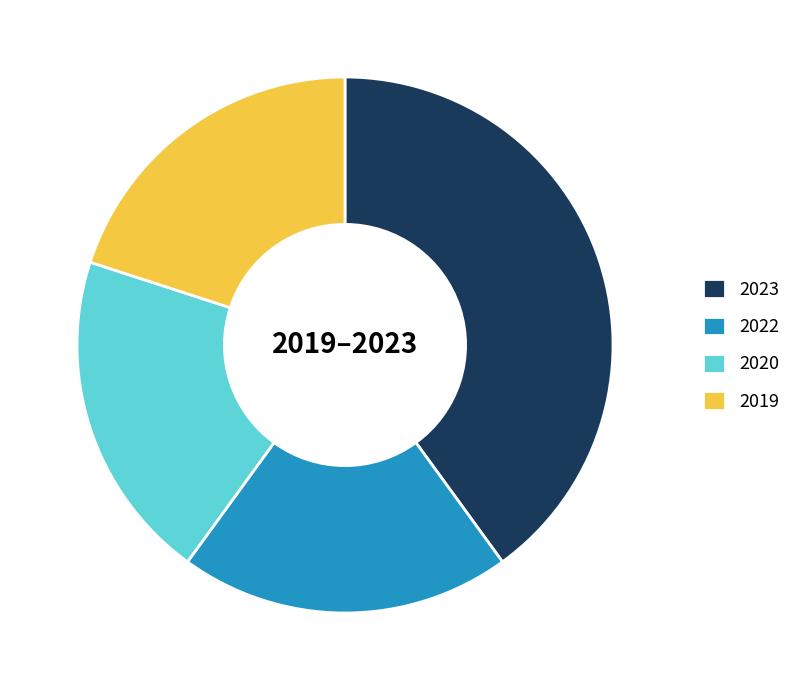

Is the sum of 2020 and 2022 greater than half?

No